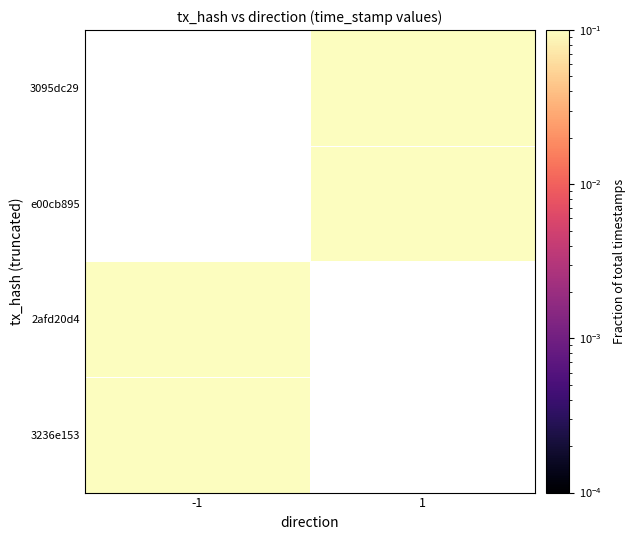

At how many categories does at least one series exceed 0?

2